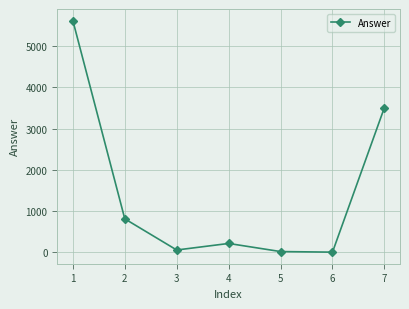

How many data points does each series have?

7